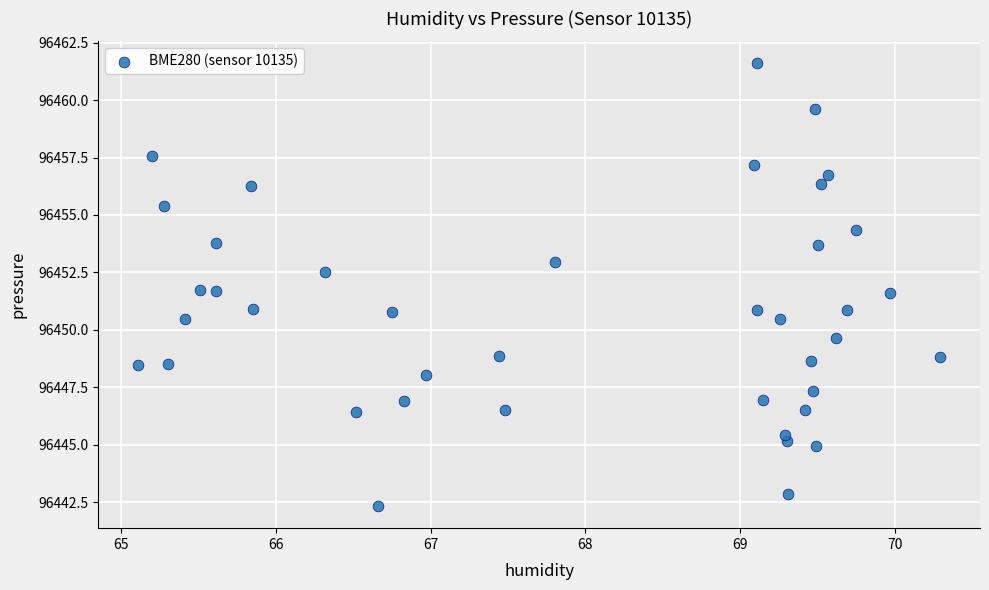

What is the range of X values (max minus min)?

5.2